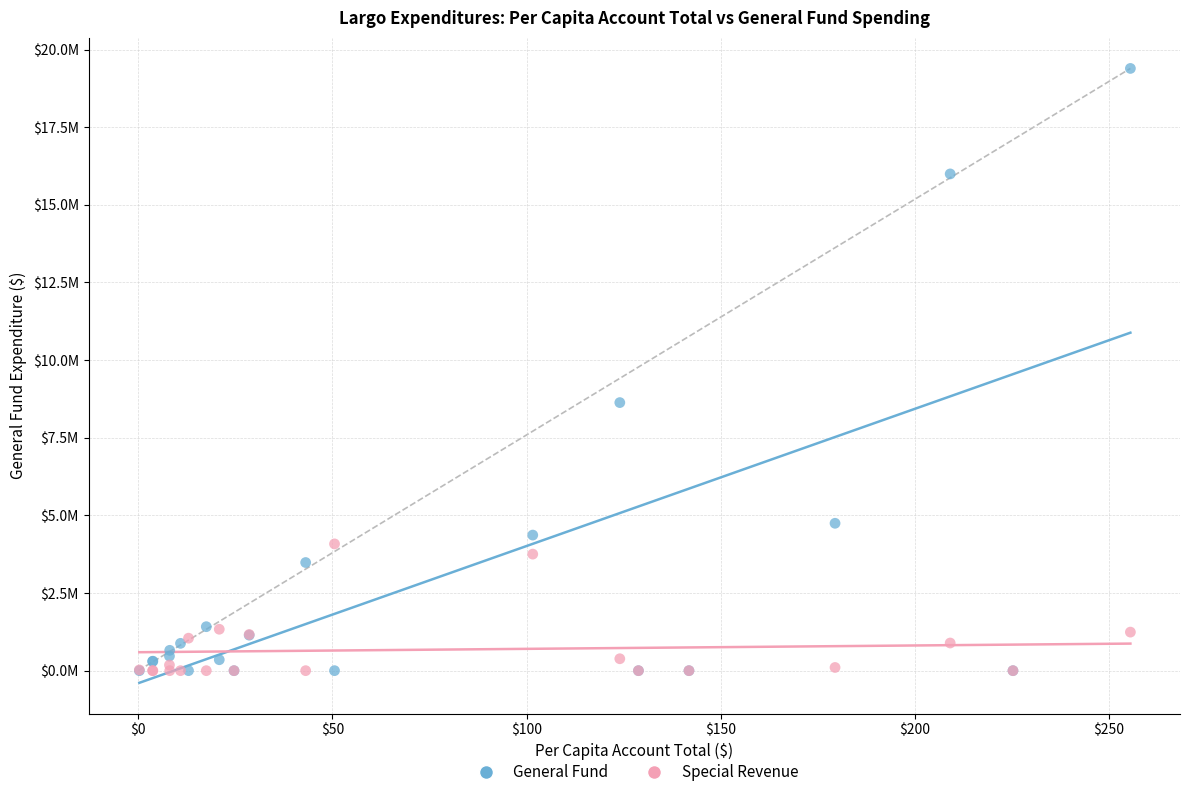

What are all the series names shown in the legend?

General Fund, Special Revenue